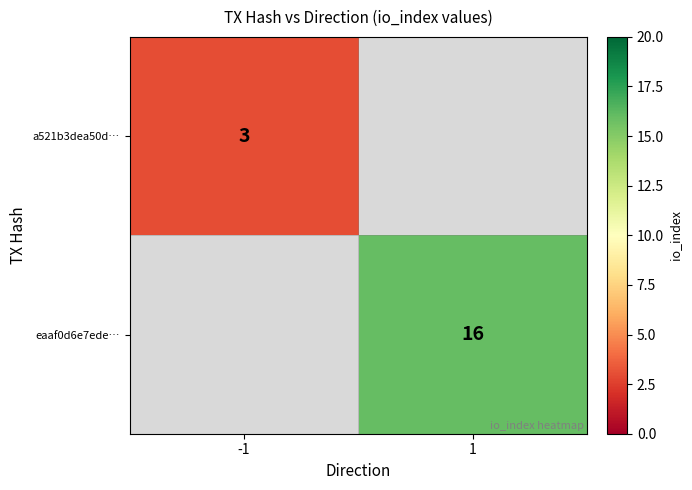

The a521b3dea50d… series shows 5 at -1. True or false?

False